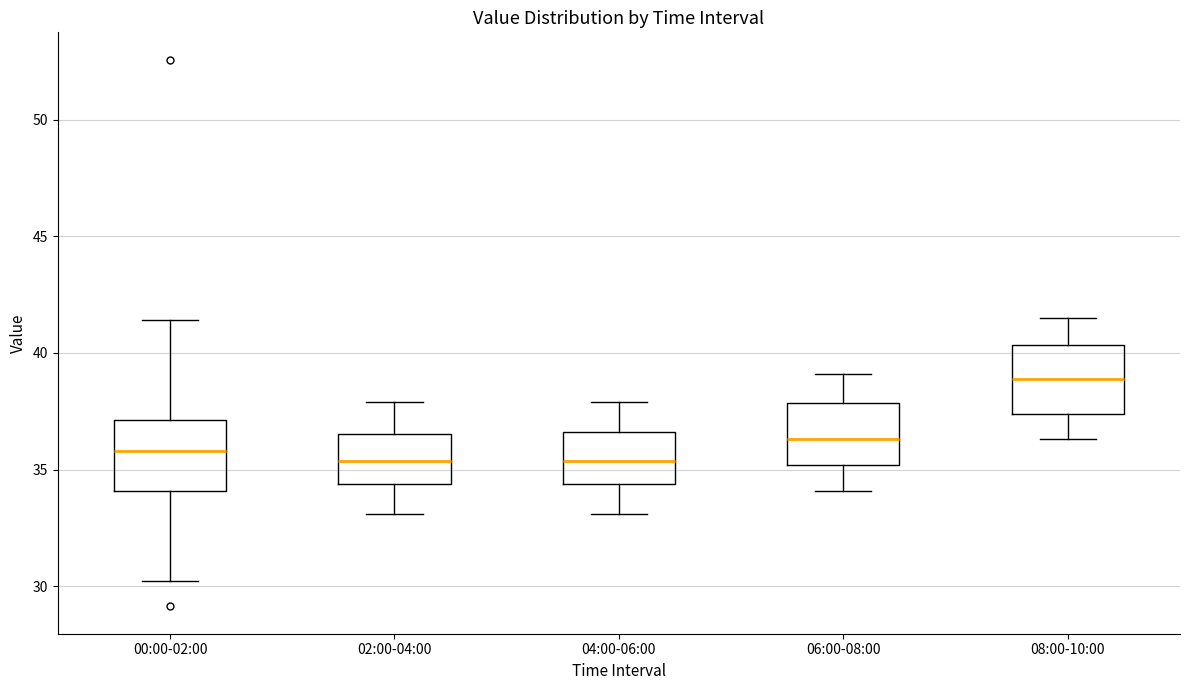

Where does the median line of the box for 02:00-04:00 sit on the y-axis? The values are not printed on the chart, so give them approximately, as read against the axis.

35.5